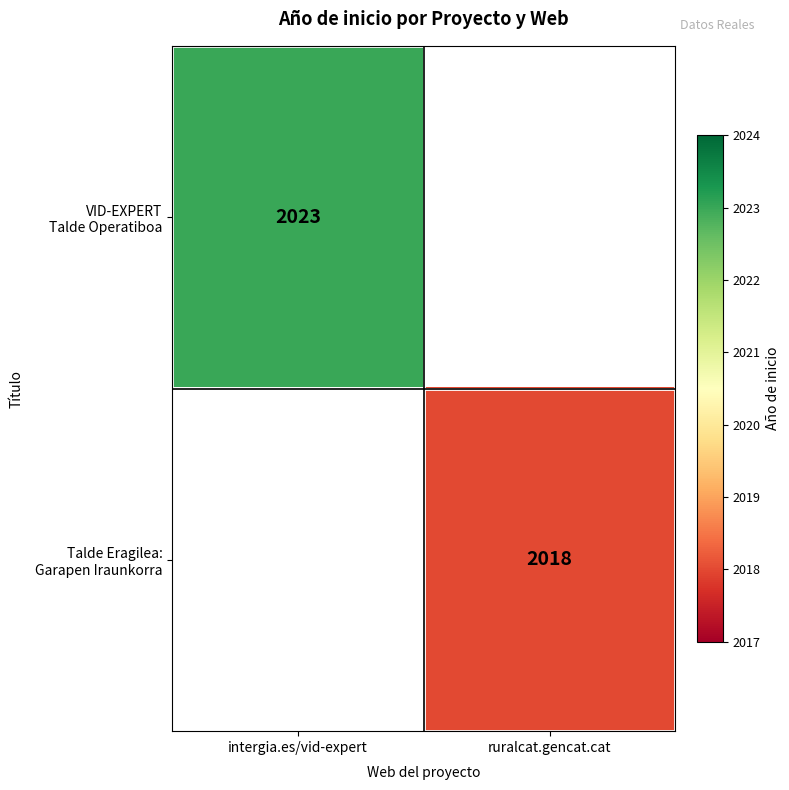

How many categories are shown in the chart?

2